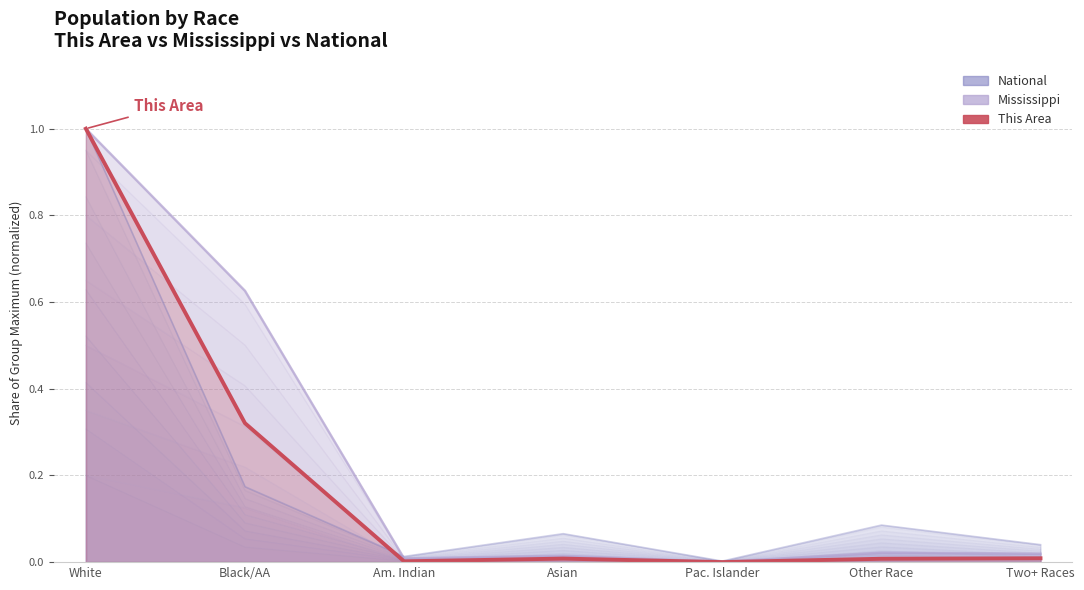

What is the total value across all series at Other Race?

0.1